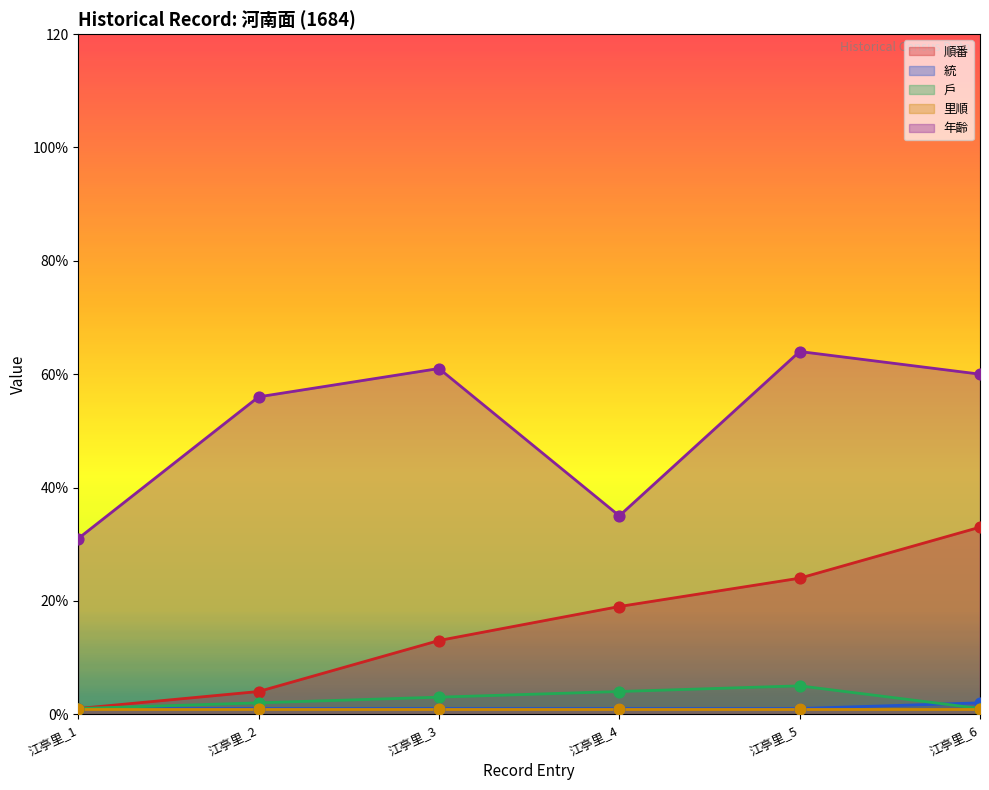

Which series has the largest total across all categories?

年齡